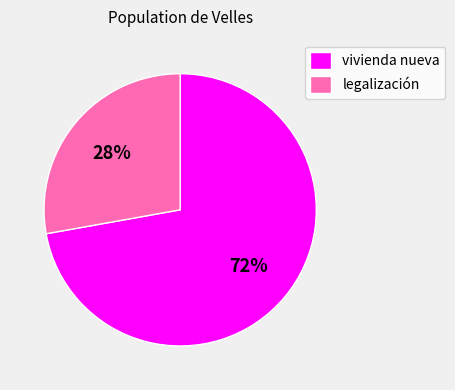

What is the ratio of the value at vivienda nueva to the value at legalización?

2.6